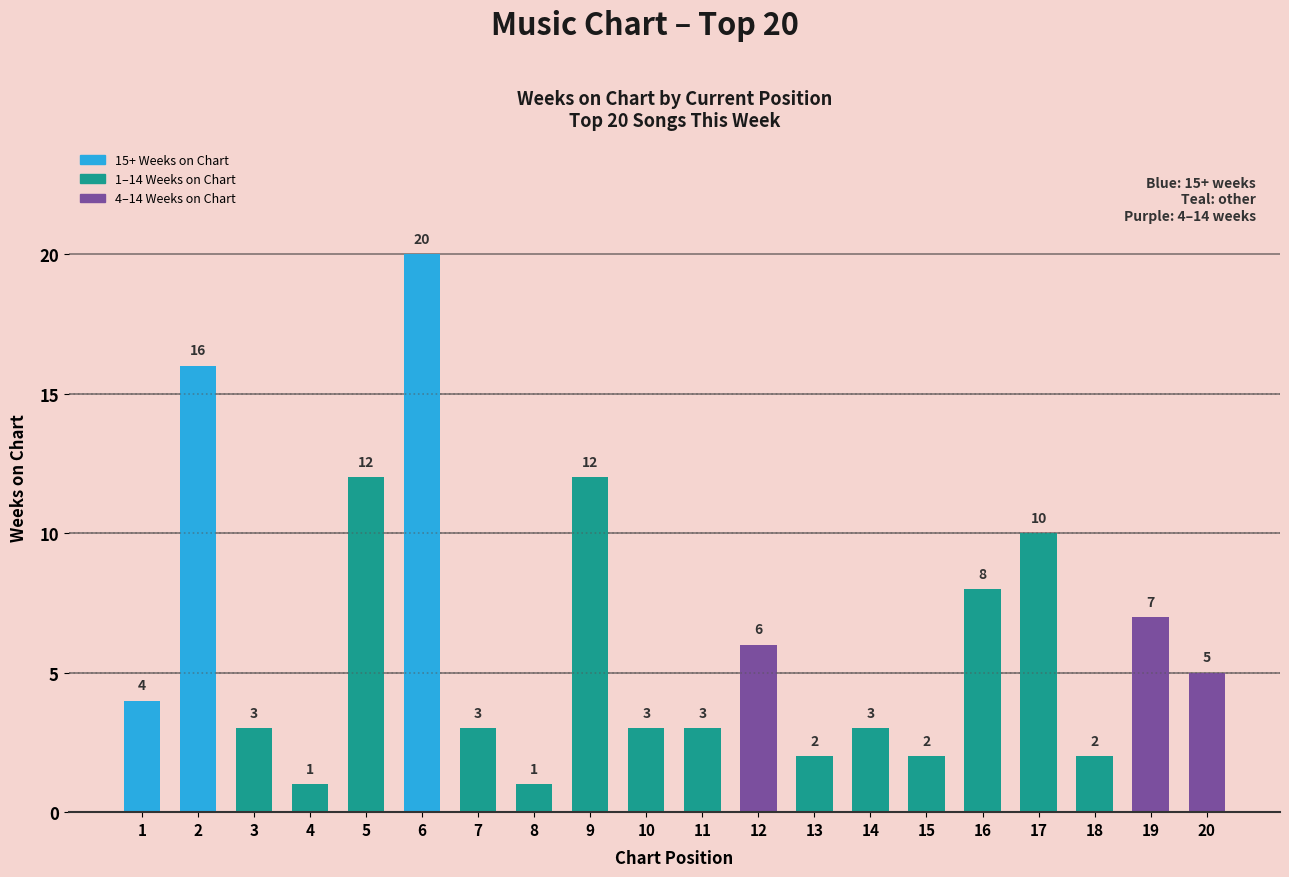

Which label corresponds to the largest value in the chart?

6